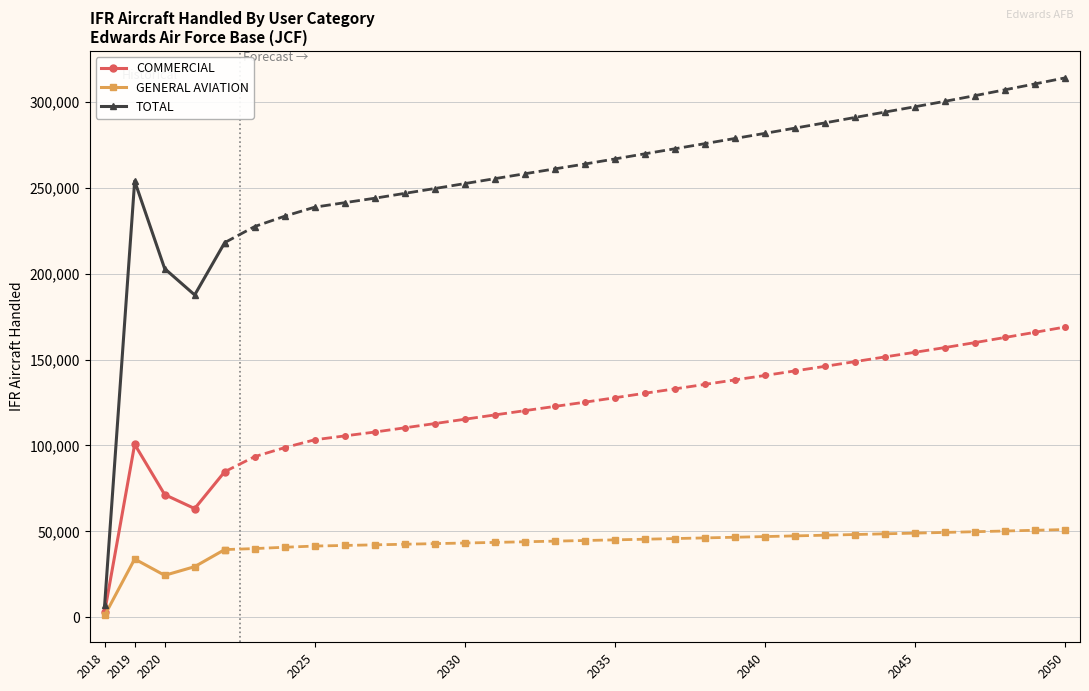

At which category does COMMERCIAL reach its first local peak?

2019